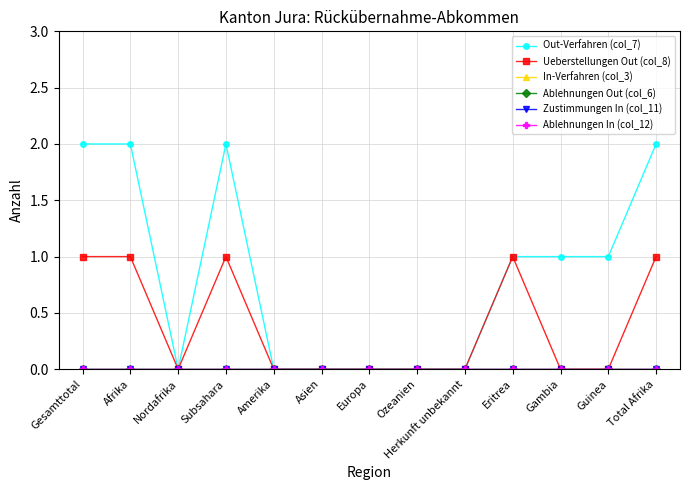

True or false: In-Verfahren (col_3) and Out-Verfahren (col_7) intersect in this chart.

False